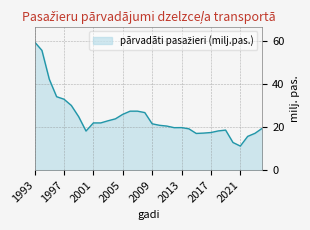

How many lines are shown in the chart?

1